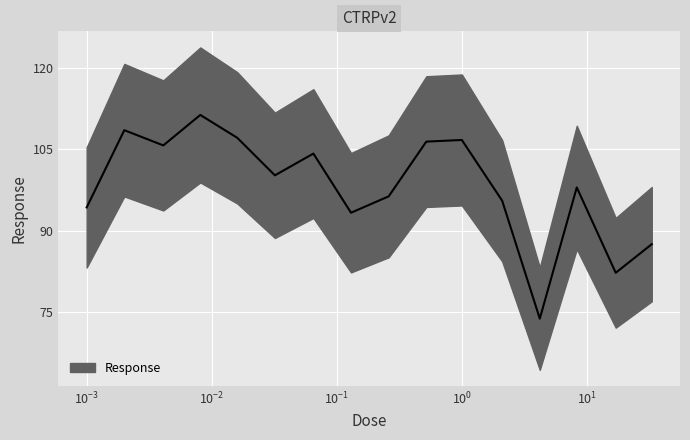

Where is the first local maximum?

0.002